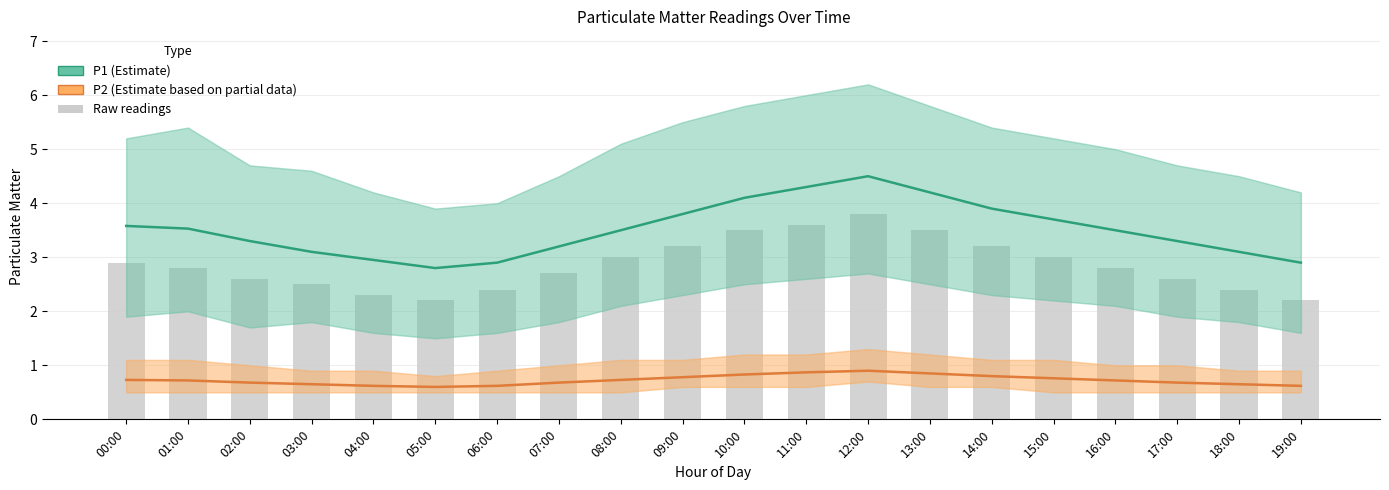

Does the chart contain stacked bars?

No